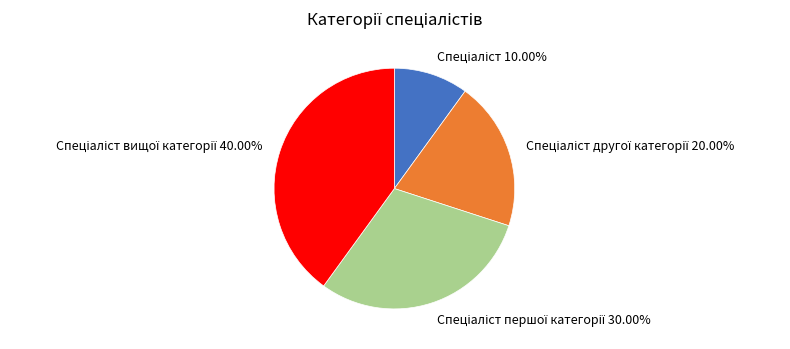

How many segments does this pie chart have?

4